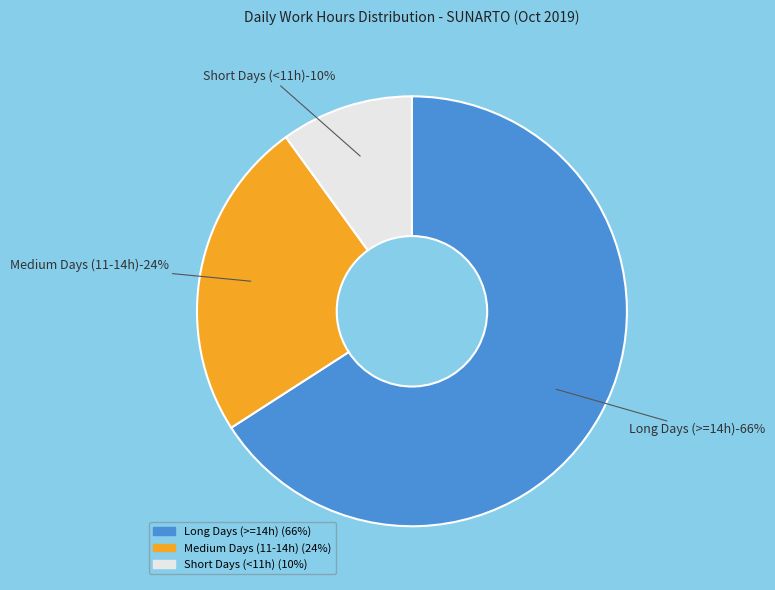

The 10 slice represents 1% of the pie. True or false?

False